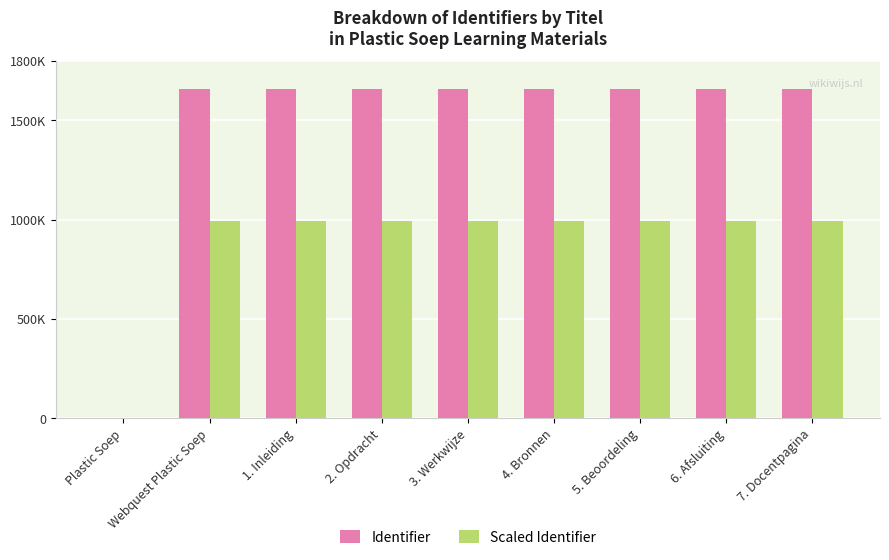

What is the total value across all series at 4. Bronnen?

2651872.0